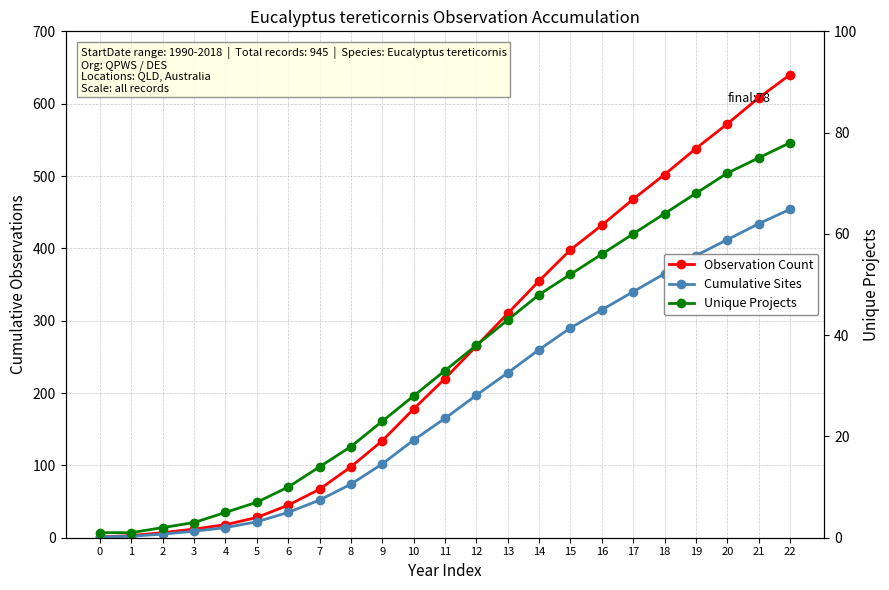

True or false: Cumulative Sites and Observation Count cross at least once.

False